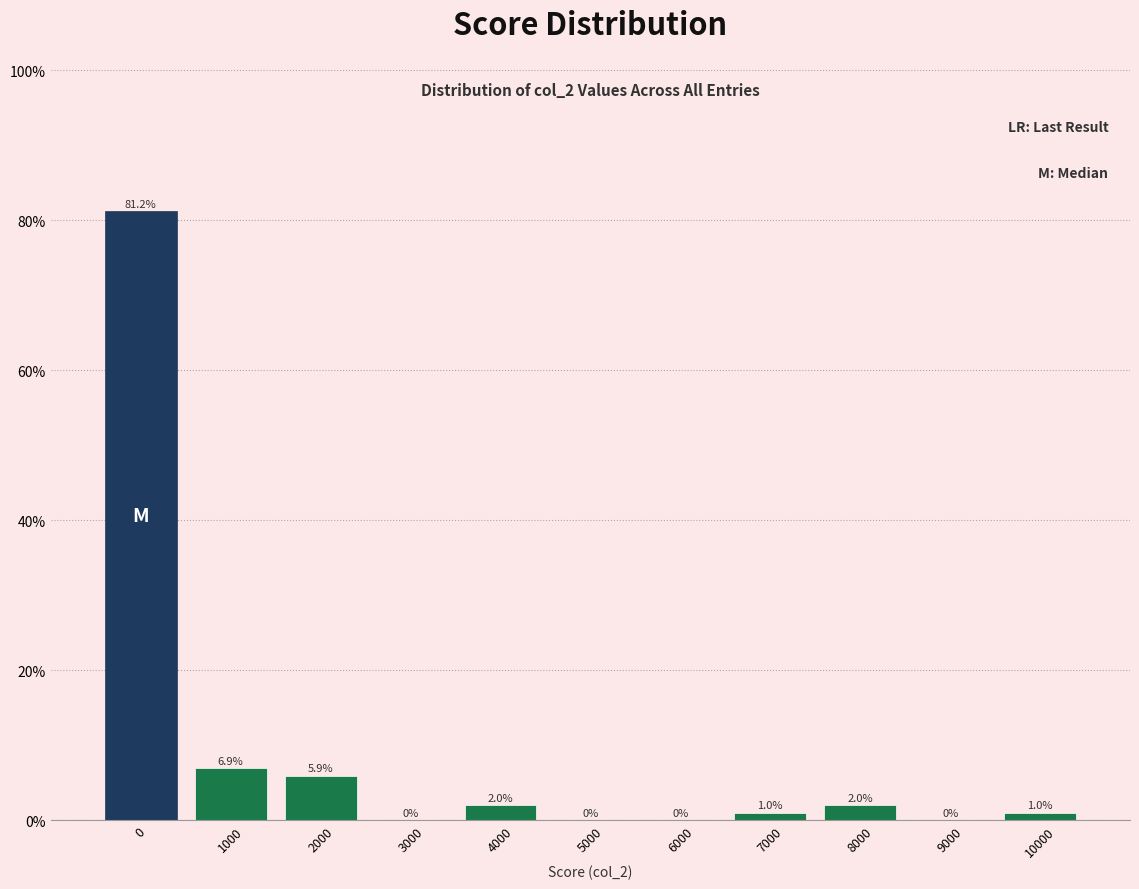

Reading right to left, transcribe all the data shown in this chart.

10000=1.0	9000=0.0	8000=2.0	7000=1.0	6000=0.0	5000=0.0	4000=2.0	3000=0.0	2000=5.9	1000=6.9	0=81.2